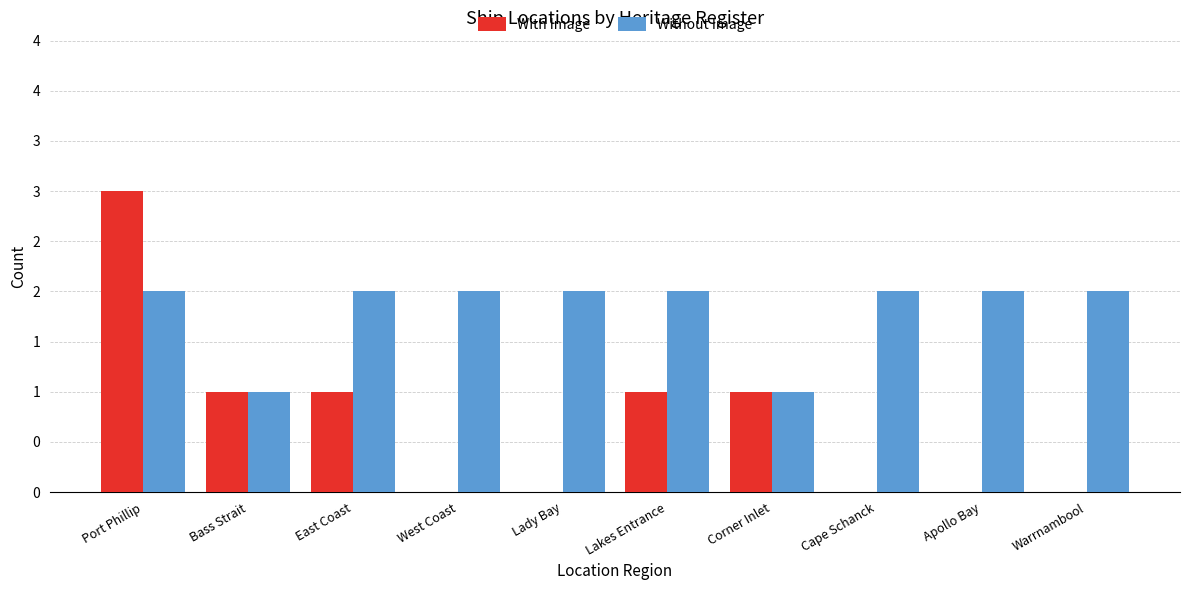

Does the chart contain stacked bars?

No